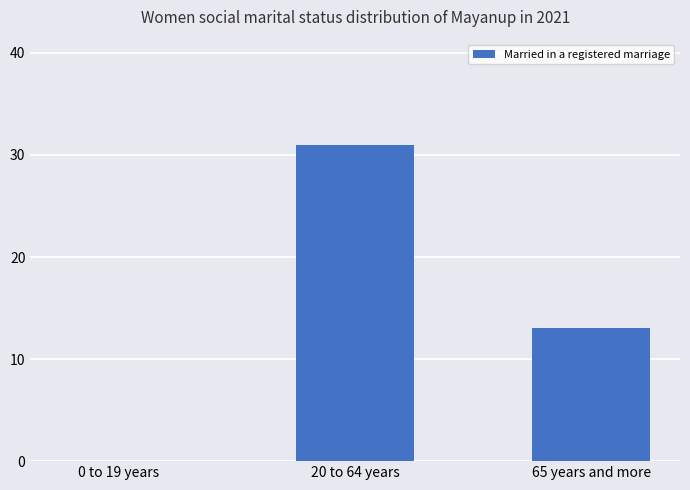

The chart shows a value of 31 at 20 to 64 years. True or false?

True